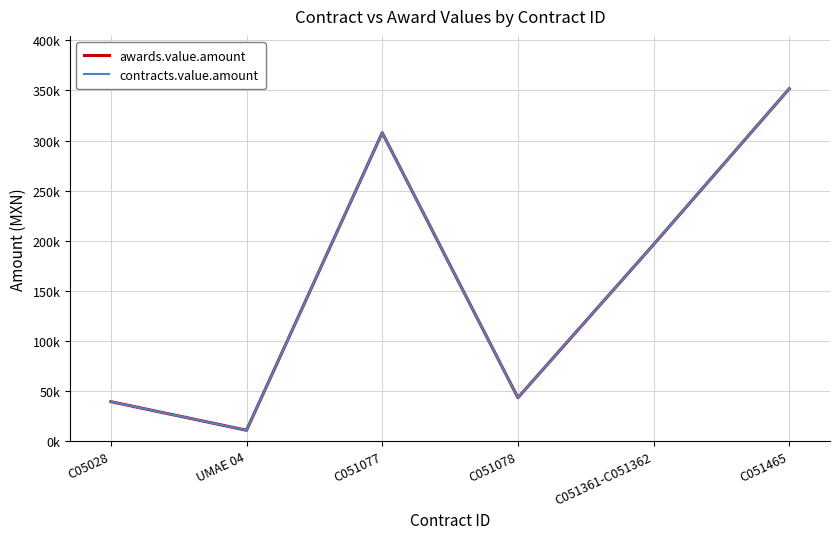

What is the value of the awards.value.amount point at the 1st from the left?

39130.4